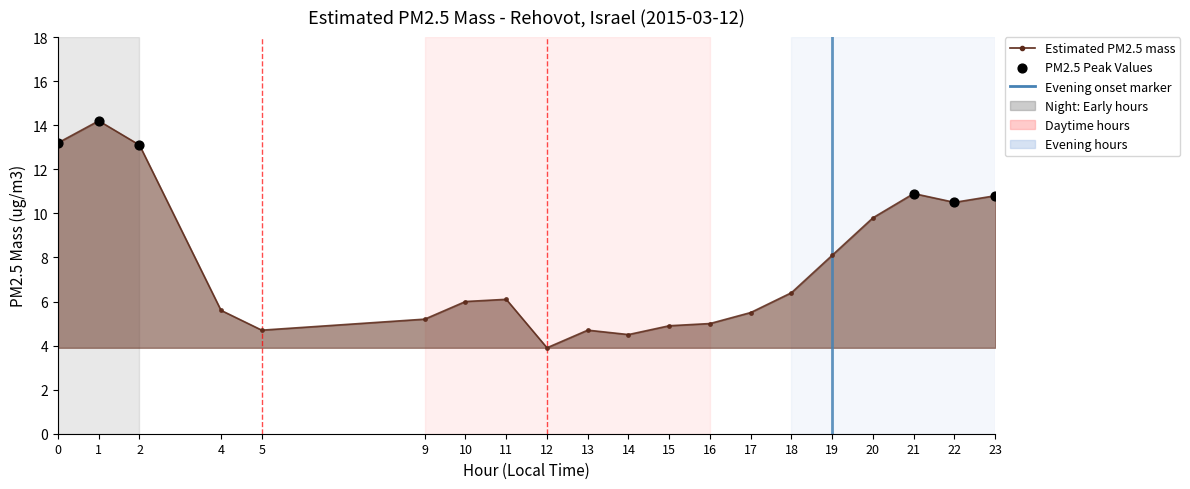

Which has a higher value, 5 or 15?

15